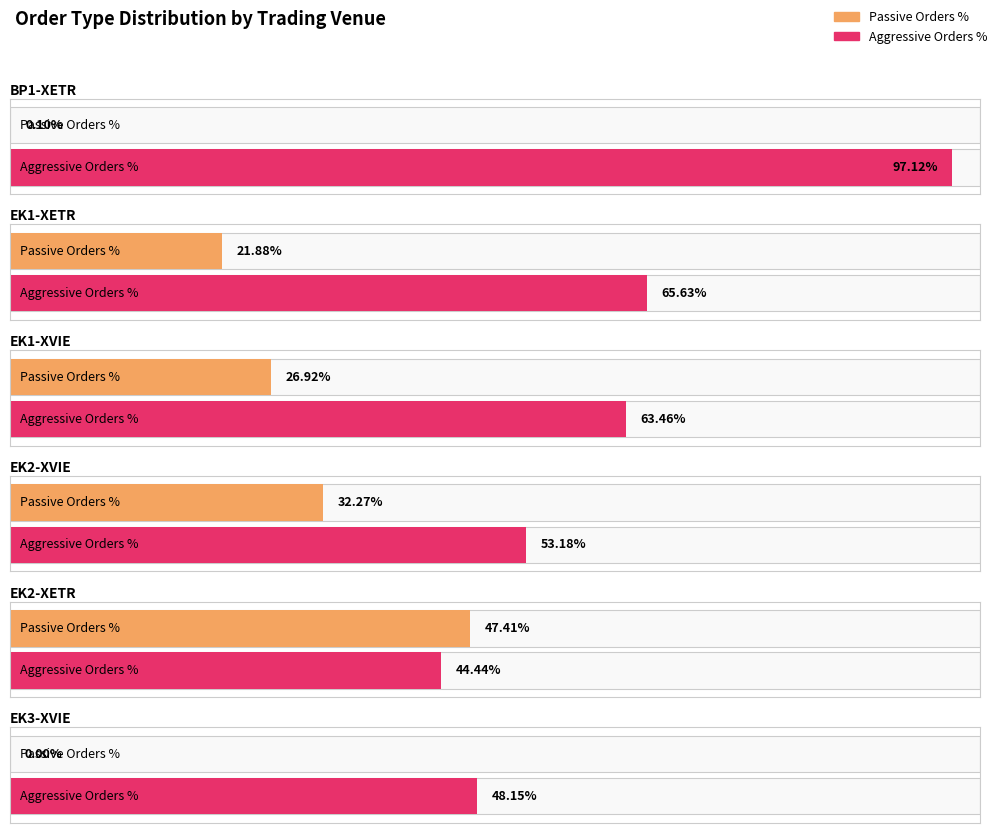

Which series has the largest range (max minus min)?

Aggressive Orders %